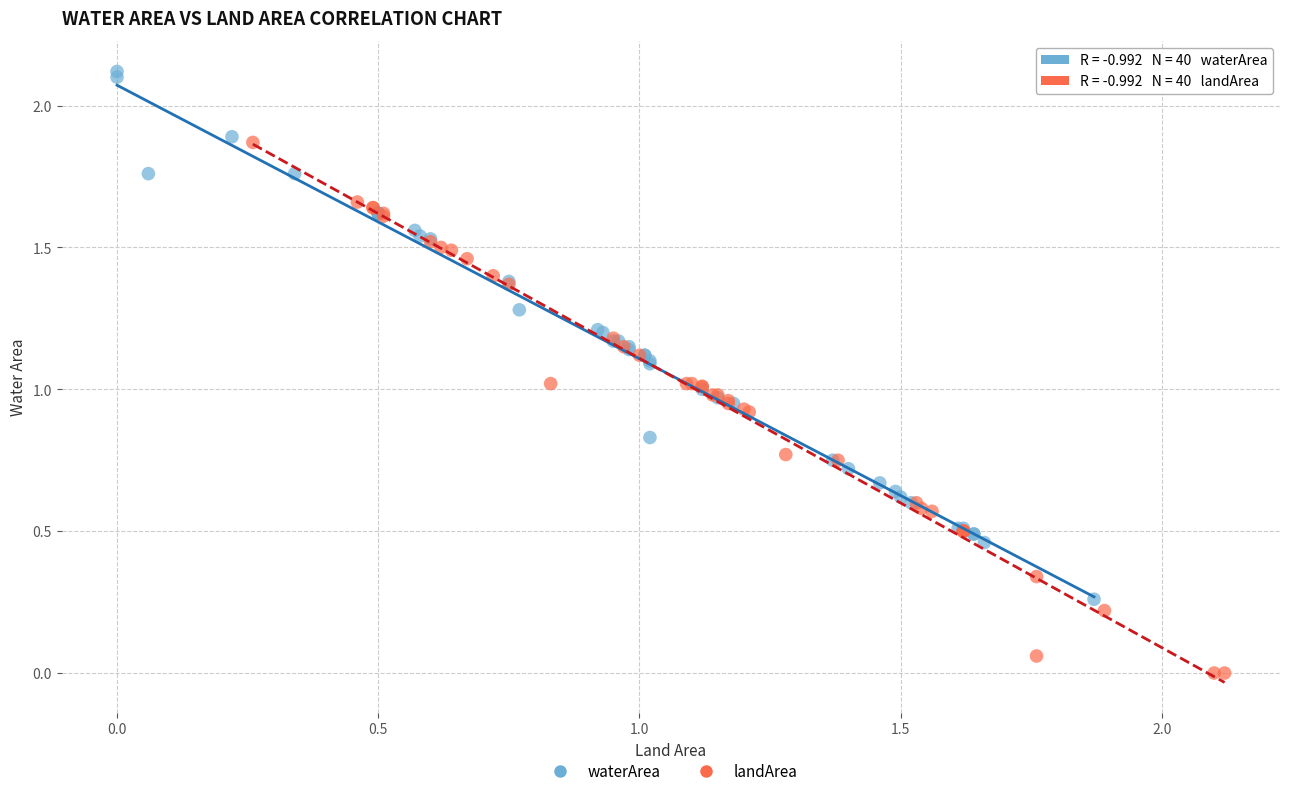

What are all the series names shown in the legend?

waterArea, landArea